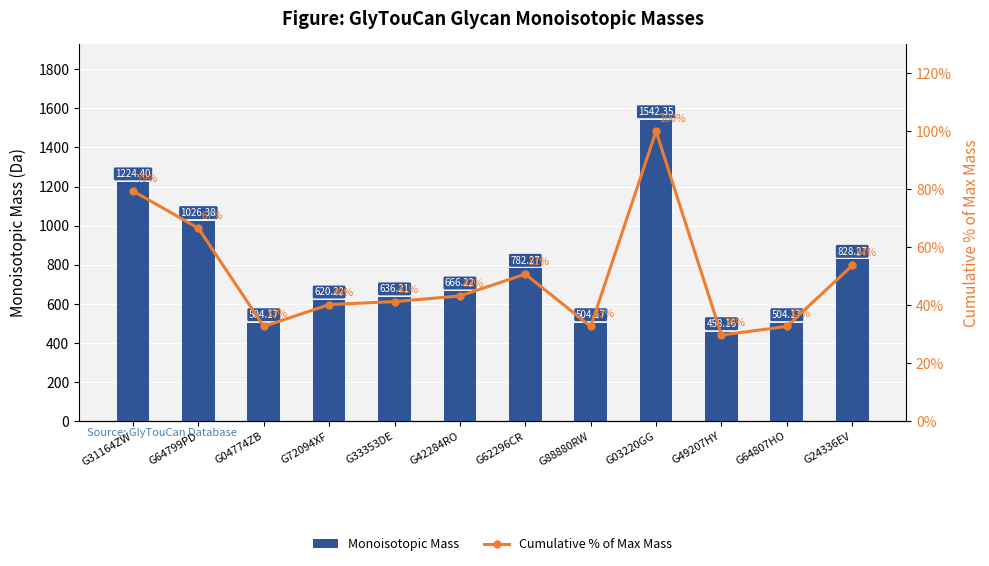

Which series has the largest total across all categories?

Monoisotopic Mass